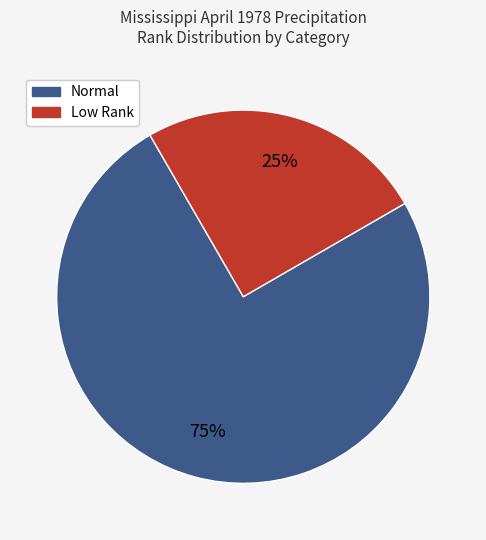

Is there any slice that represents more than half of the pie?

Yes